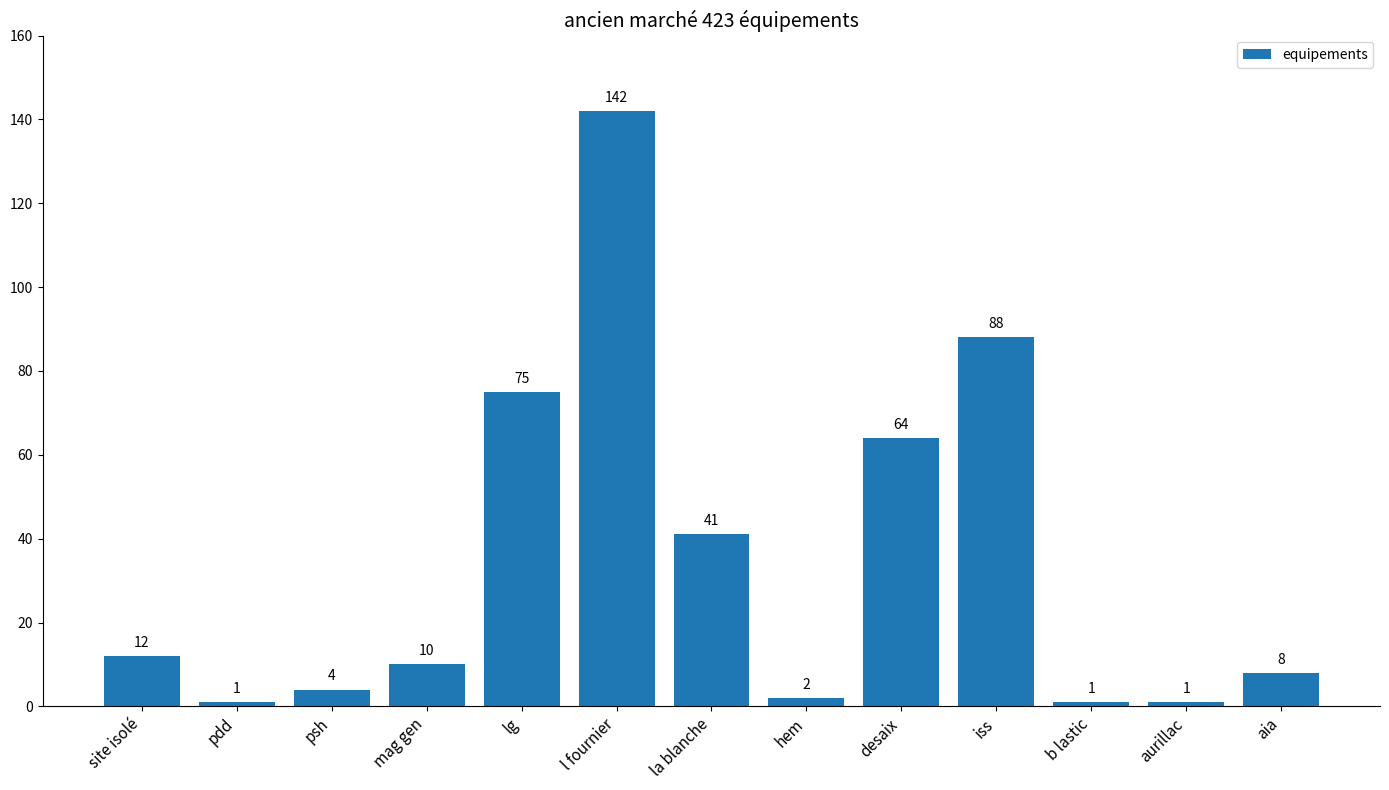

Reading right to left, extract all data points from this chart.

aia=8	aurillac=1	b lastic=1	iss=88	desaix=64	hem=2	la blanche=41	l fournier=142	lg=75	mag gen=10	psh=4	pdd=1	site isolé=12